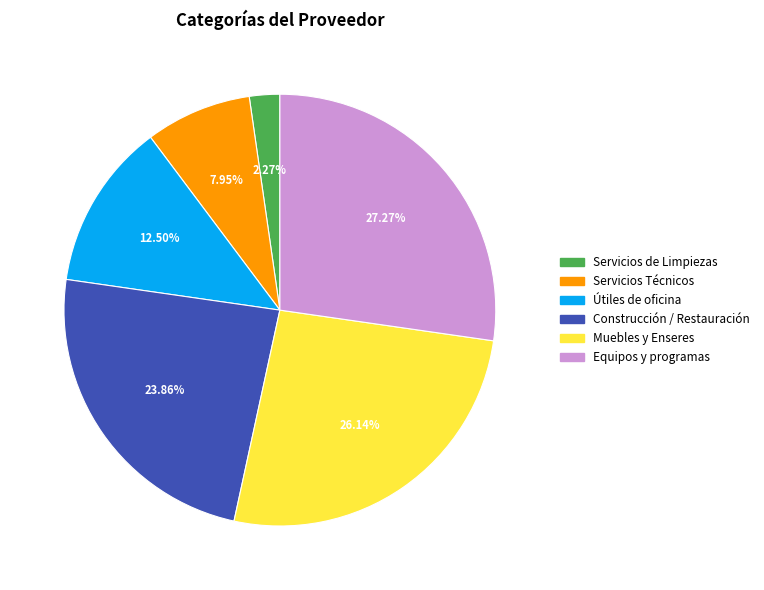

How much of the chart is everything except Muebles y Enseres?

73.9%